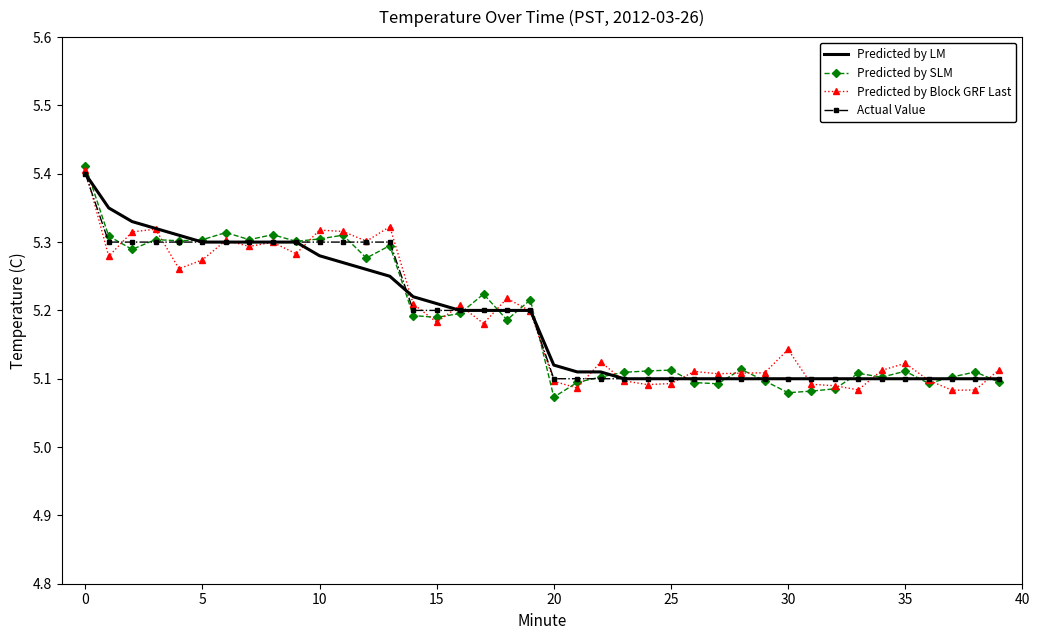

What is the average value of the Actual Value series?

5.2